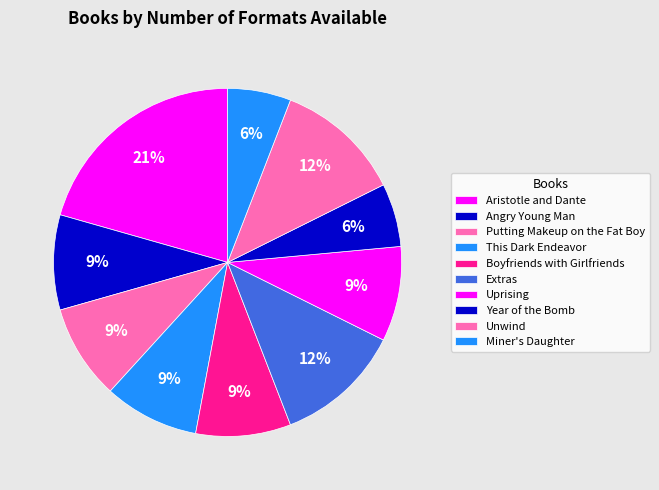

Rank the categories by value from highest to lowest.

Aristotle and Dante, Extras, Unwind, Angry Young Man, Putting Makeup on the Fat Boy, This Dark Endeavor, Boyfriends with Girlfriends, Uprising, Year of the Bomb, Miner's Daughter